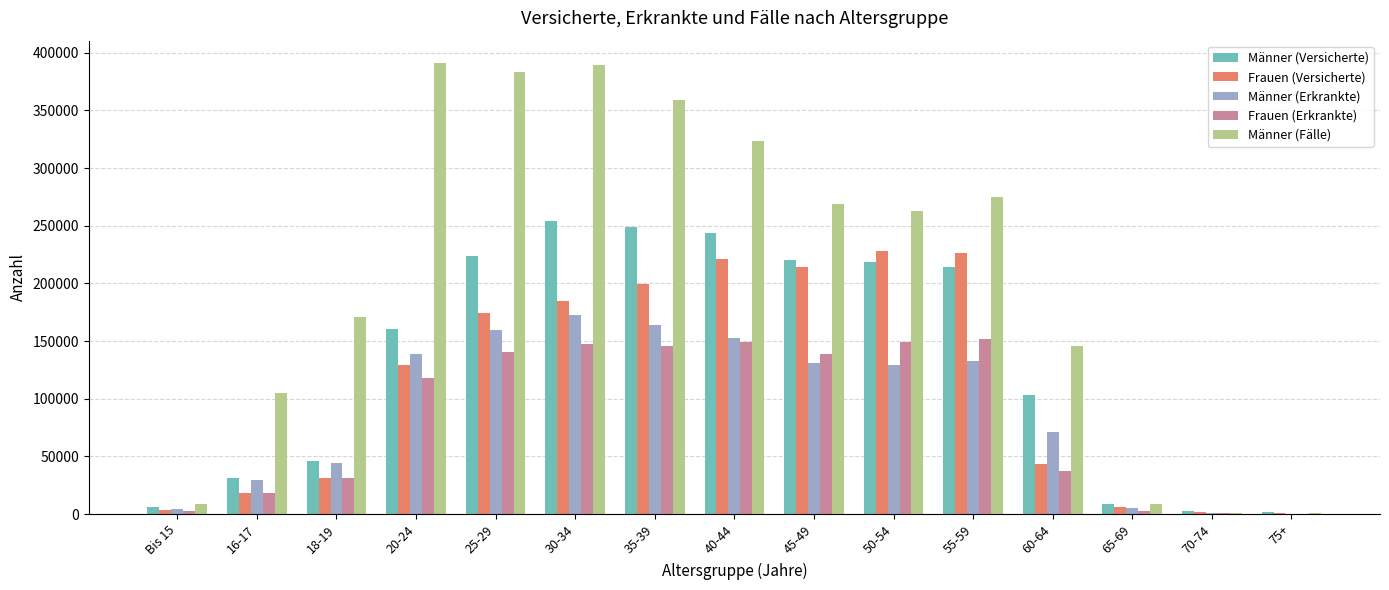

Which series has the largest range (max minus min)?

Männer (Fälle)